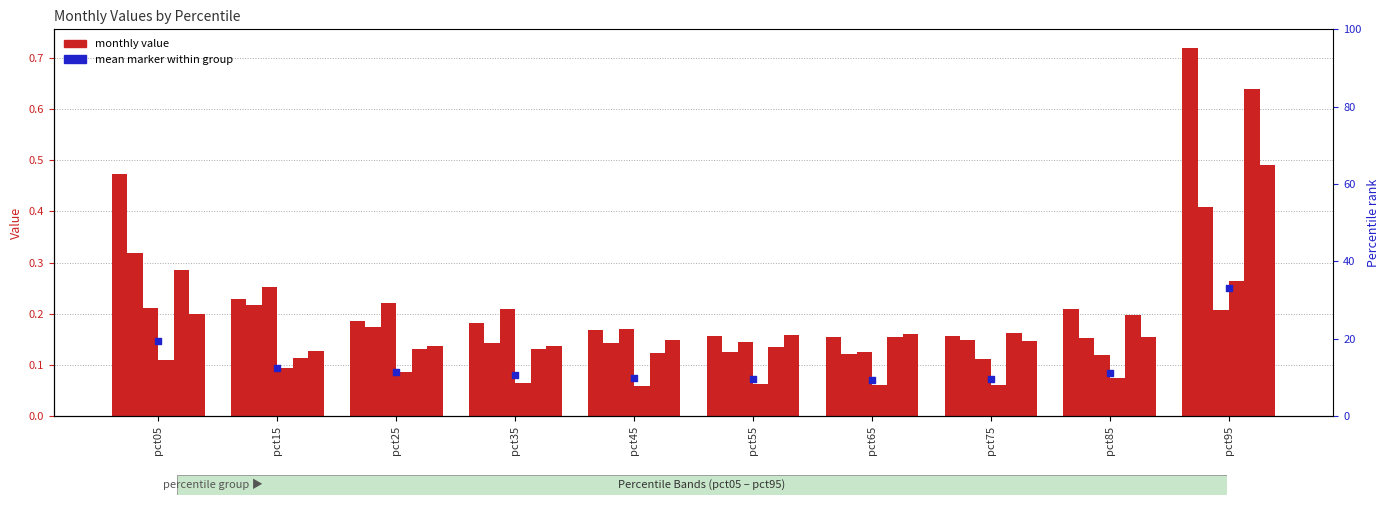

At which category is the sum across all series the highest?

pct95